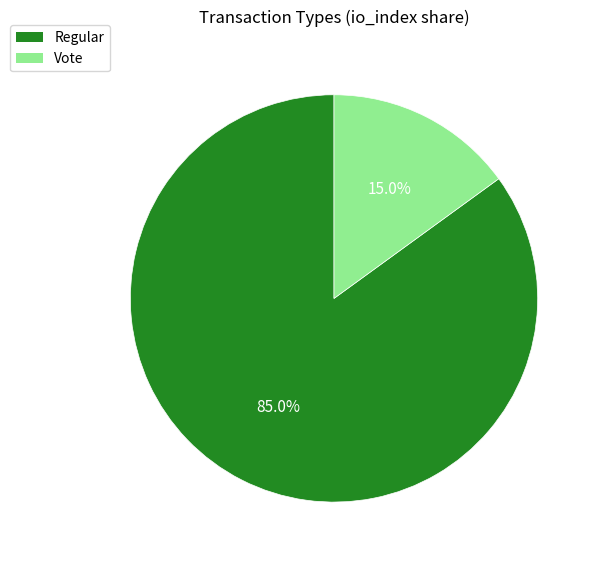

Approximately how many times larger is the value at Vote compared to Regular?

0.2